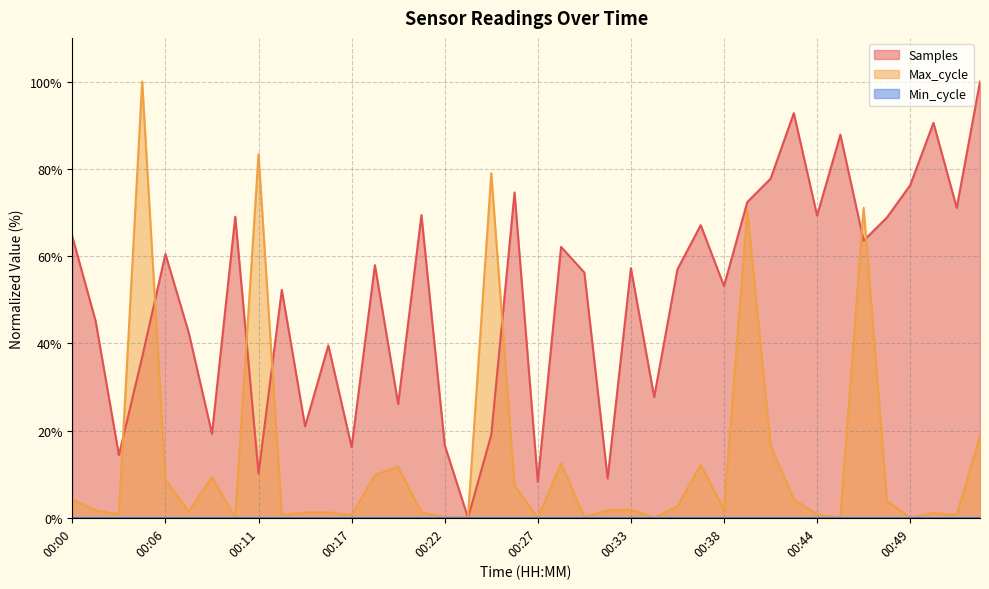

At which category is the sum across all series the highest?

00:40